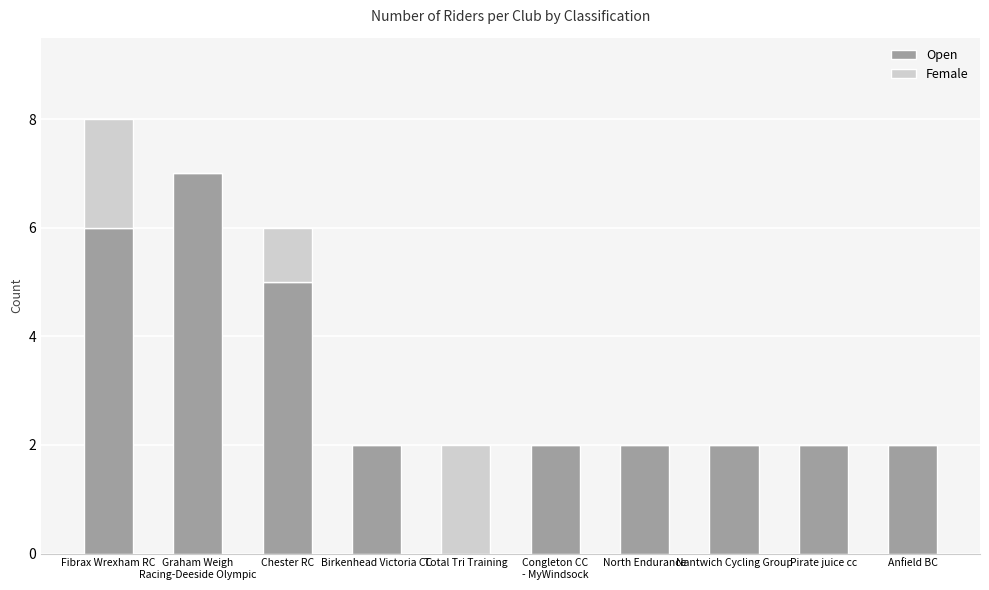

What is the highest value of the Open series?

7